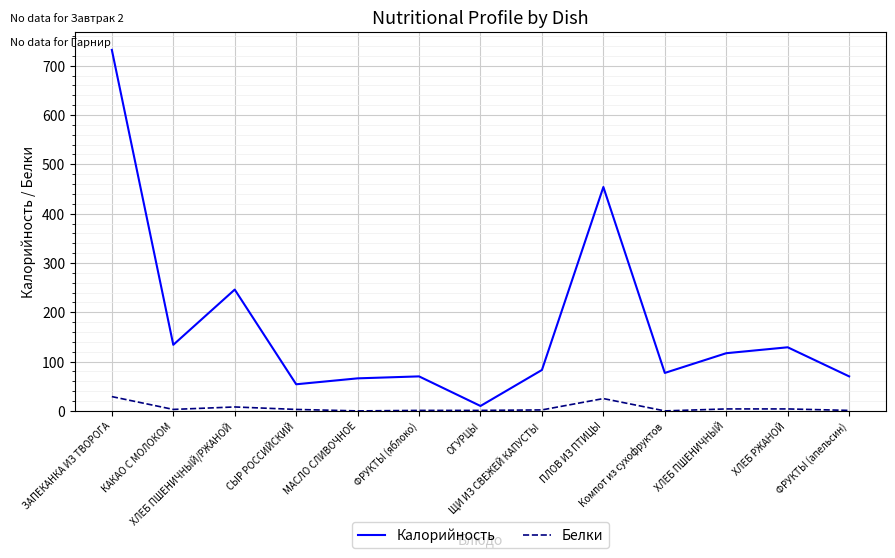

At which category is the sum across all series the highest?

ЗАПЕКАНКА ИЗ ТВОРОГА